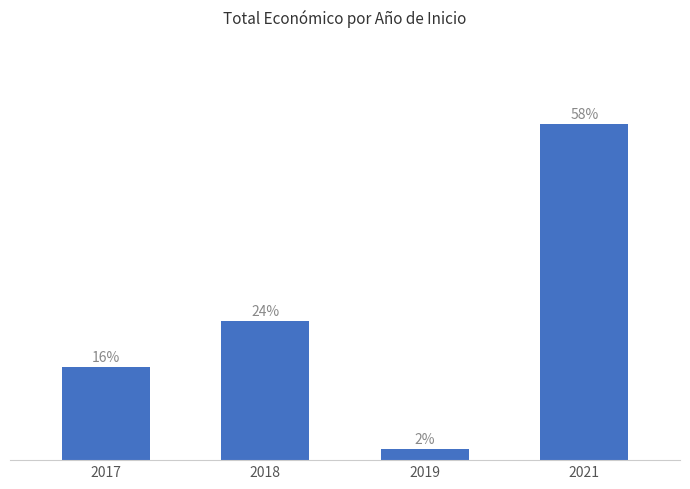

List the labels in order of value, smallest first.

2019, 2017, 2018, 2021